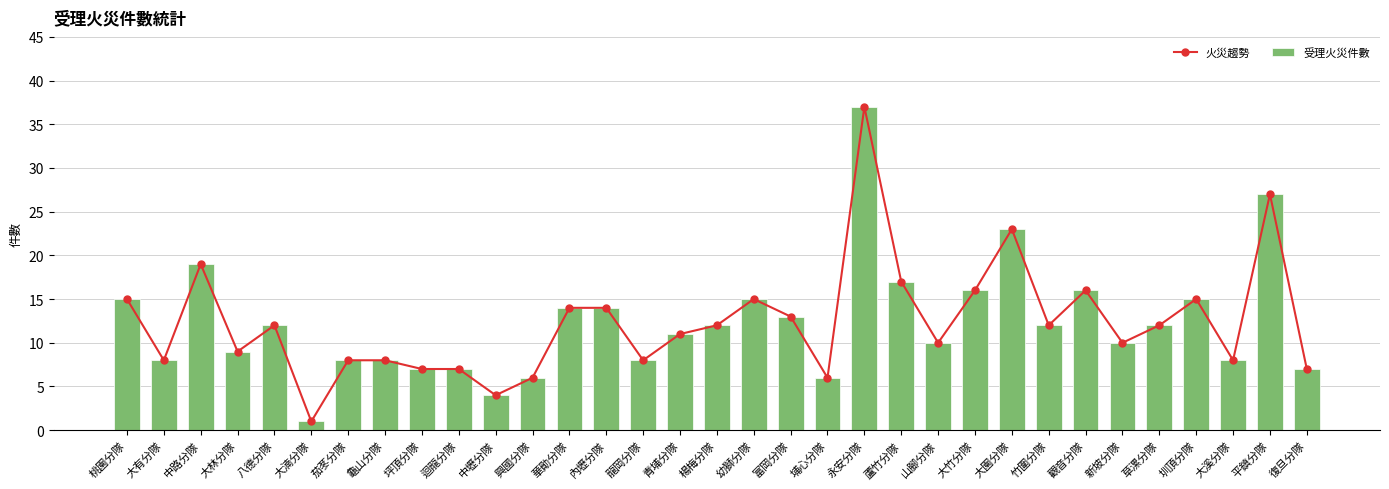

Which category has the lowest value across all series?

大湳分隊